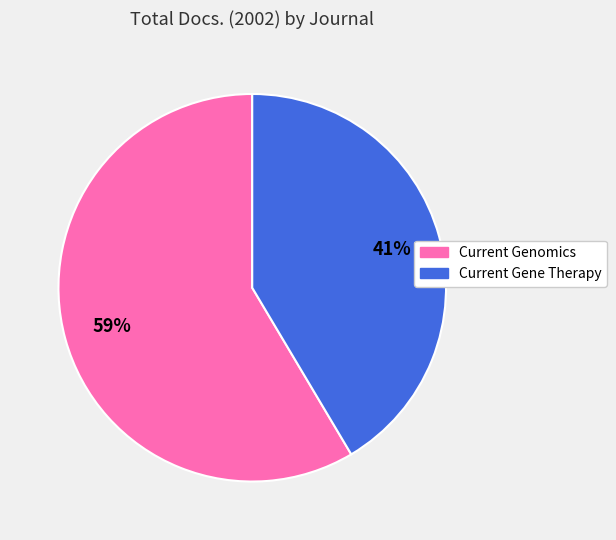

Does any single category account for the majority?

Yes